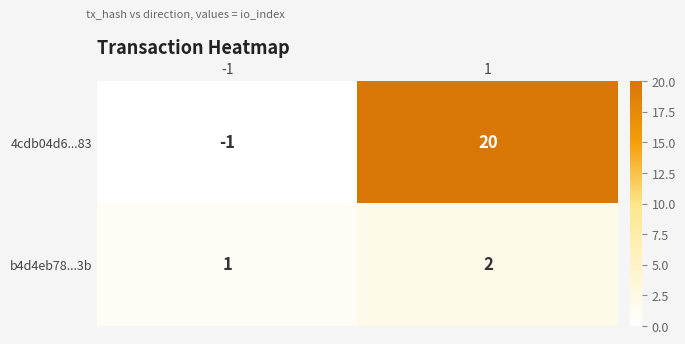

True or false: b4d4eb78...3b has a value of 1 at 1.

False